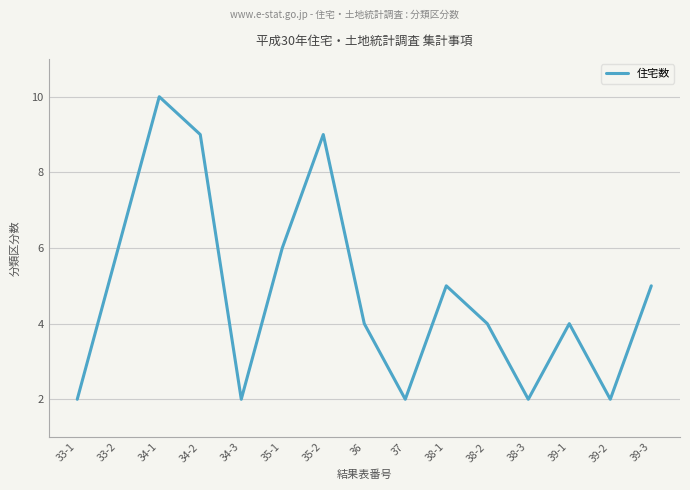

Reading left to right, transcribe all the data shown in this chart.

2	6	10	9	2	6	9	4	2	5	4	2	4	2	5